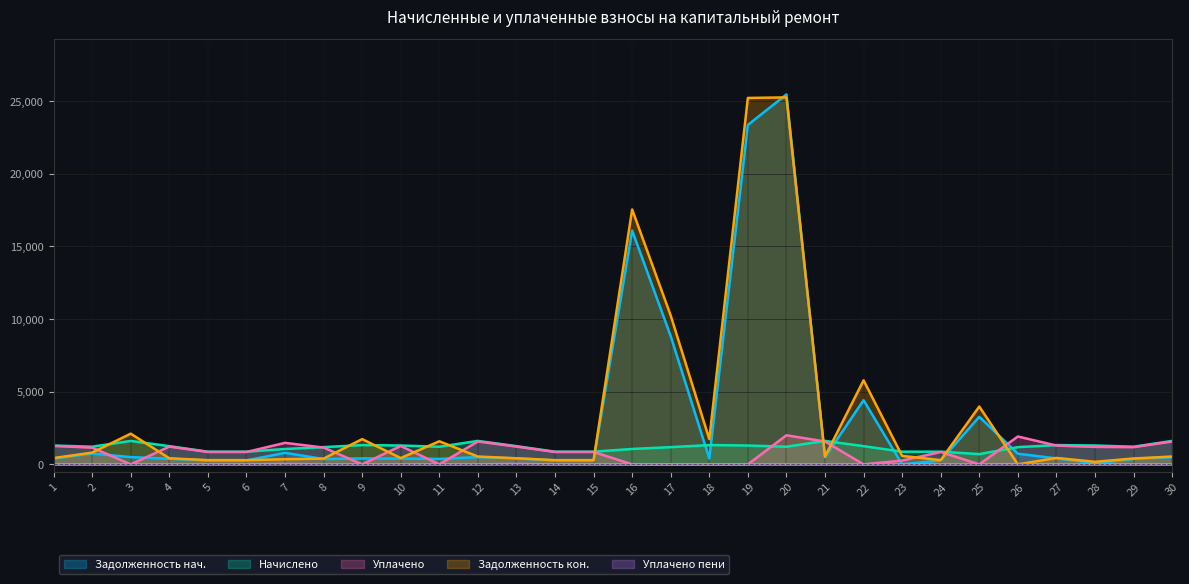

At 11, list the series in order from smallest to largest.

uplaceno (col_4), uplacheno_peni (col_8), zadoljennost (col_1), nachisleno (col_3), zadoljennost2 (col_6)